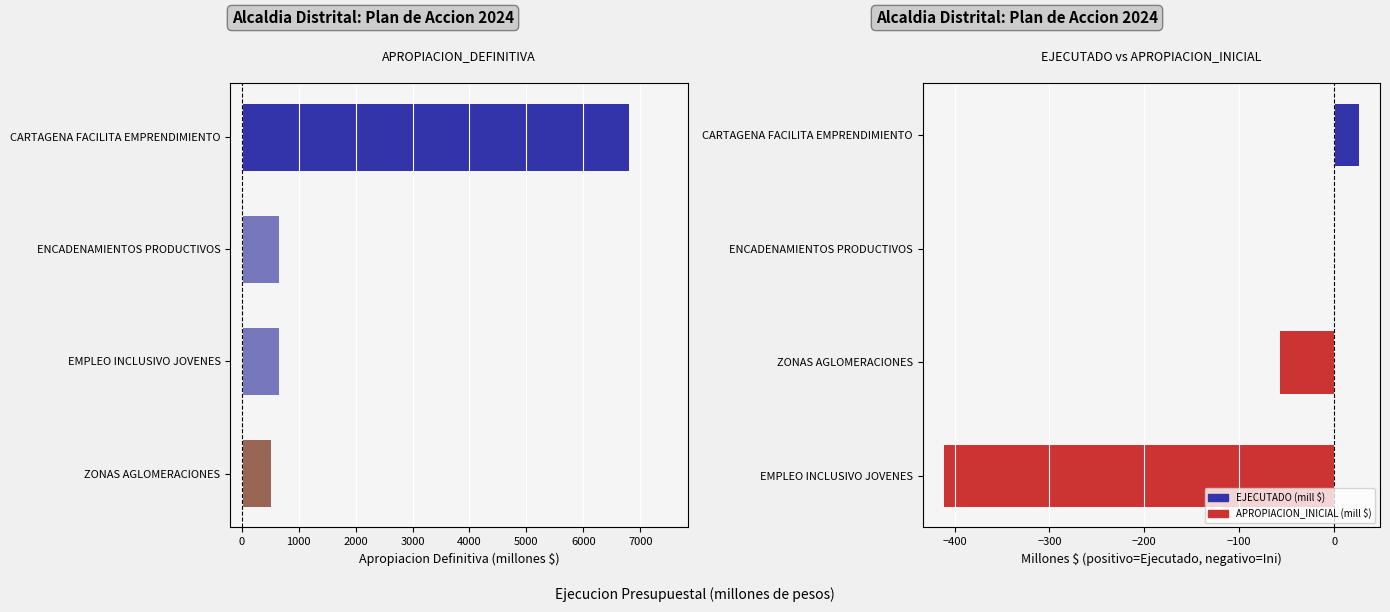

Which has a higher value, ENCADENAMIENTOS PRODUCTIVOS or CARTAGENA FACILITA EMPRENDIMIENTO?

CARTAGENA FACILITA EMPRENDIMIENTO